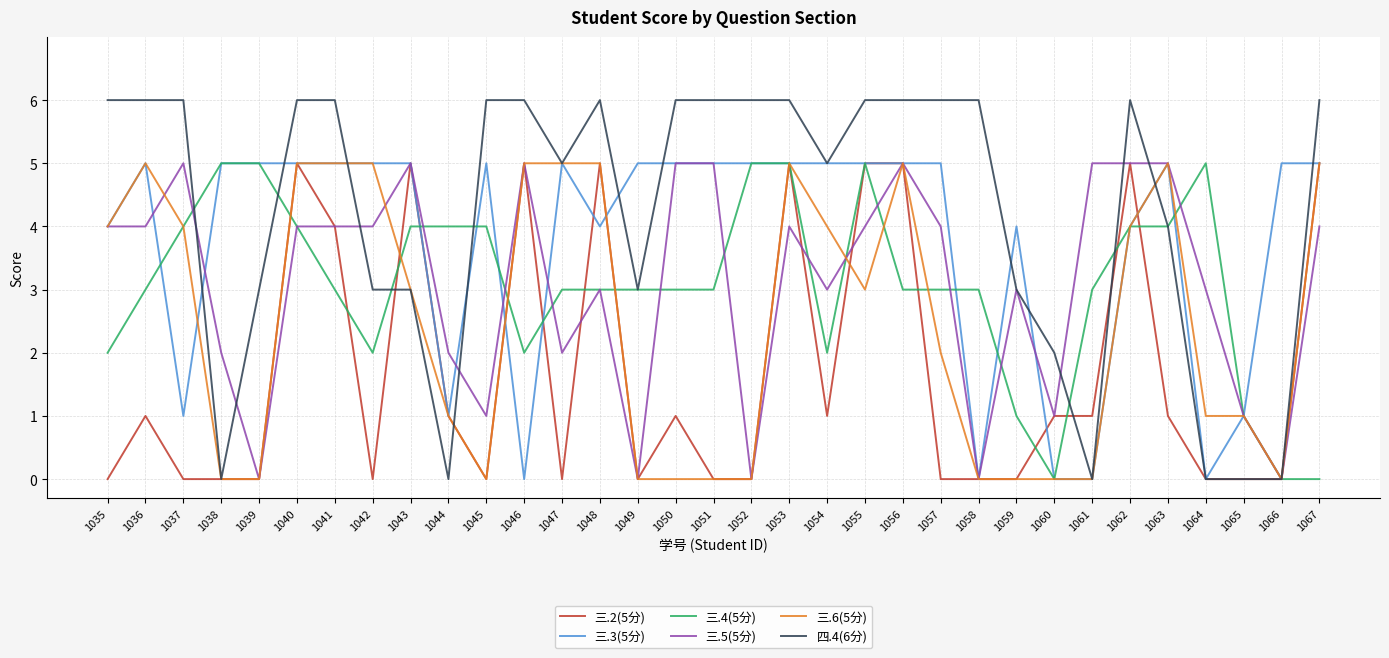

What is the total value across all series at 1060?

4